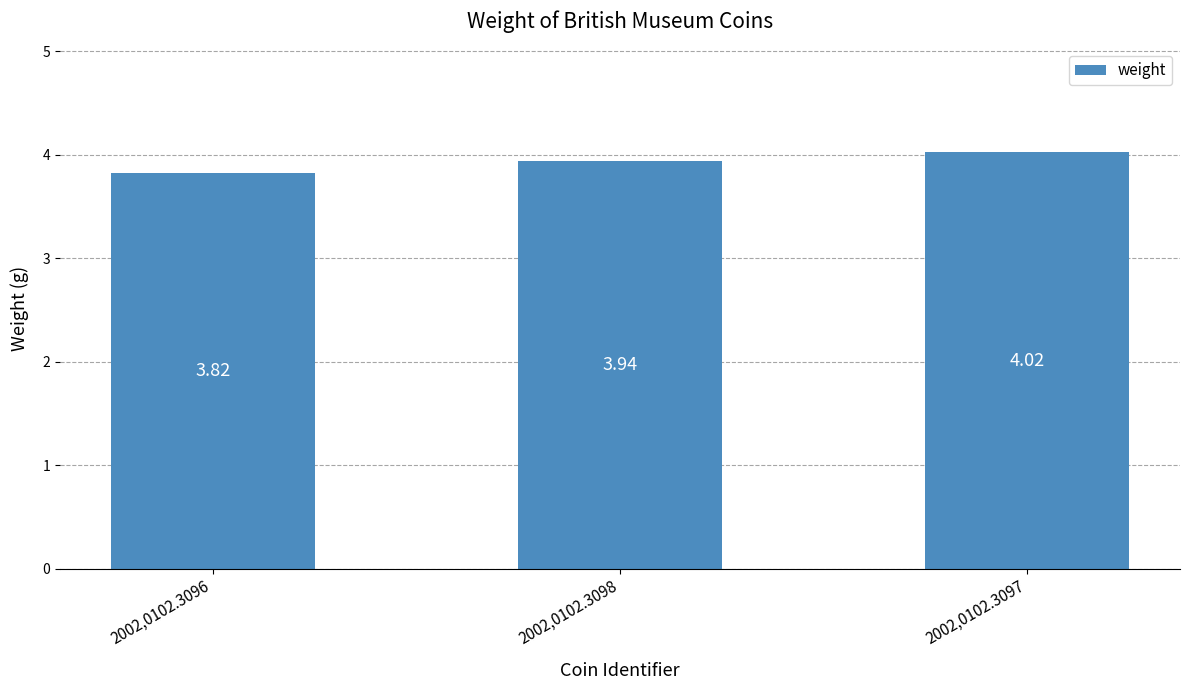

What is the ratio of the value at 2002,0102.3096 to the value at 2002,0102.3097?

1.0